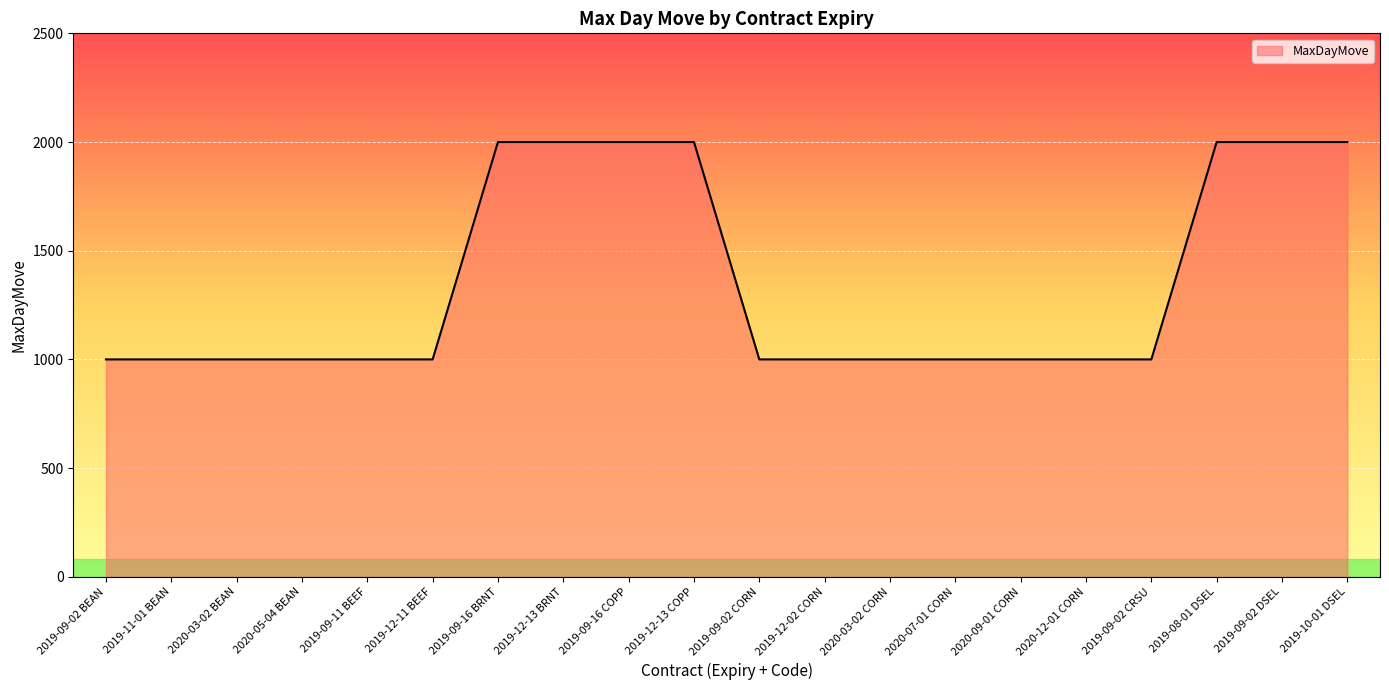

How many lines are shown in the chart?

1